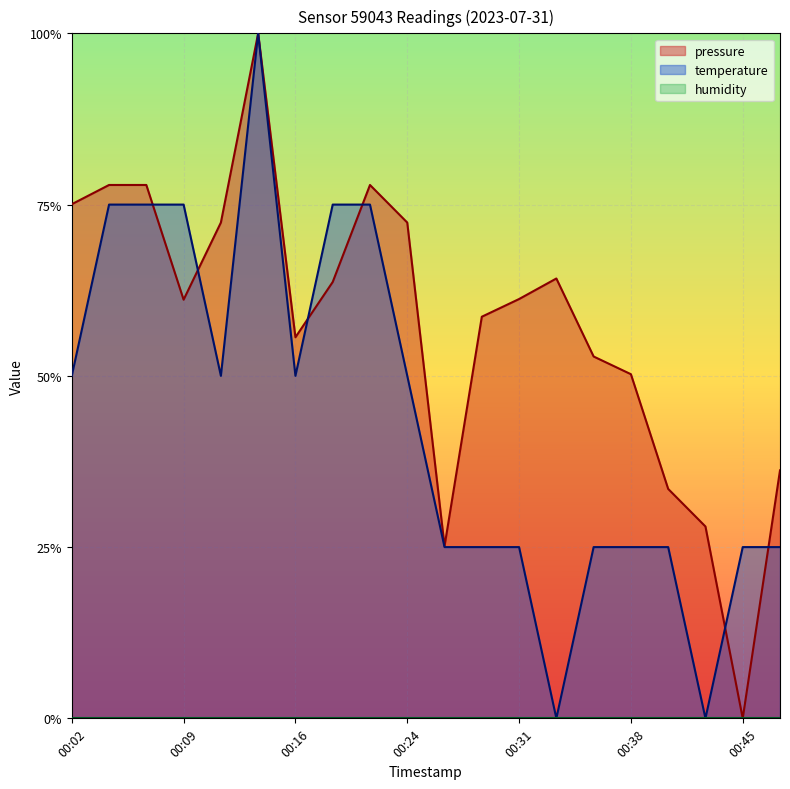

Which category has the highest value across all series?

00:14